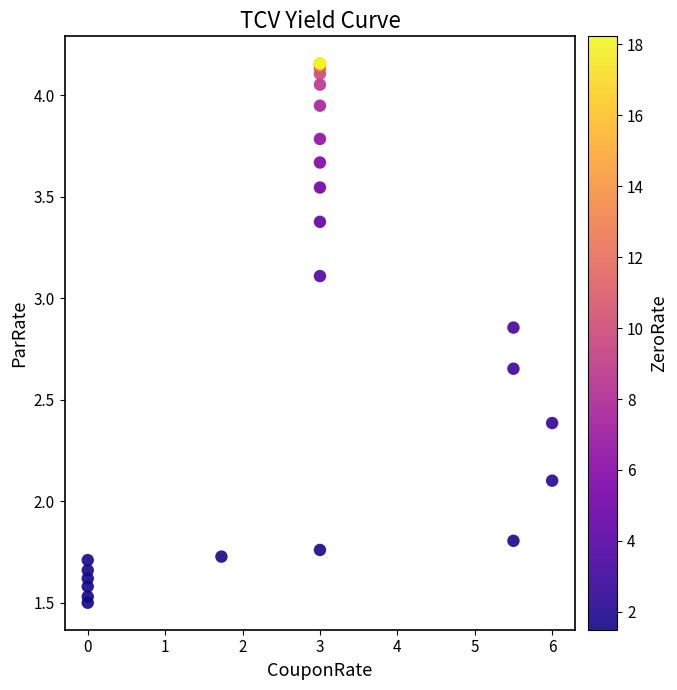

What Y value in the scatter plot is closest to 2?

2.1